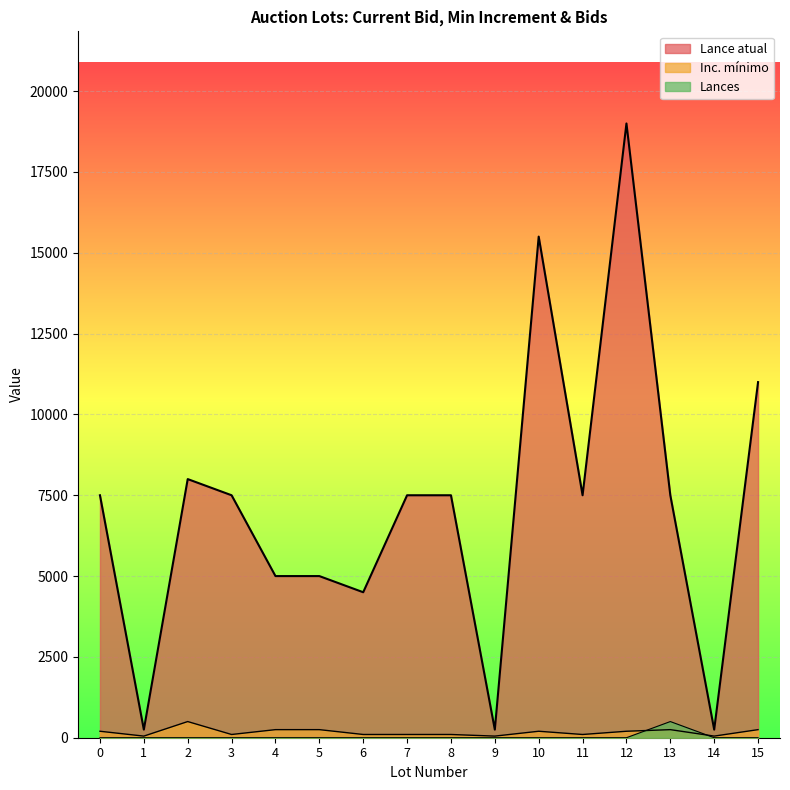

Which series has the largest range (max minus min)?

Lance atual